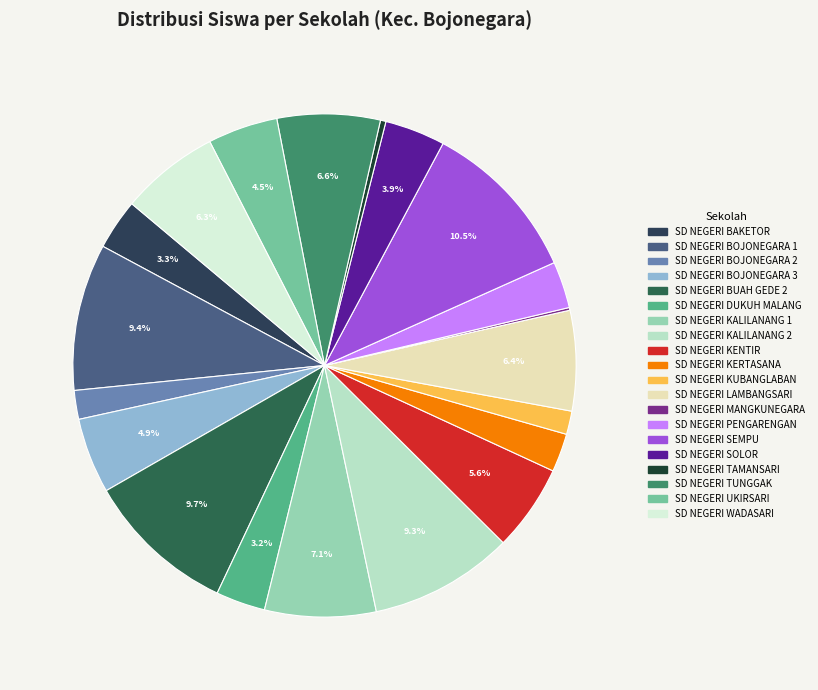

Is the sum of SD NEGERI LAMBANGSARI and SD NEGERI TAMANSARI greater than half?

No